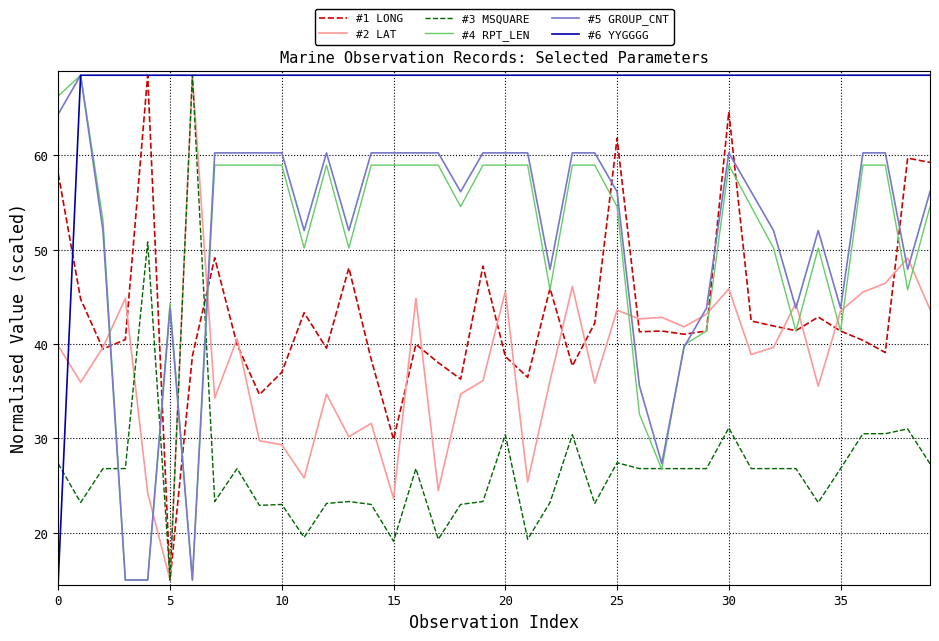

Which series has the largest total across all categories?

#6 YYGGGG